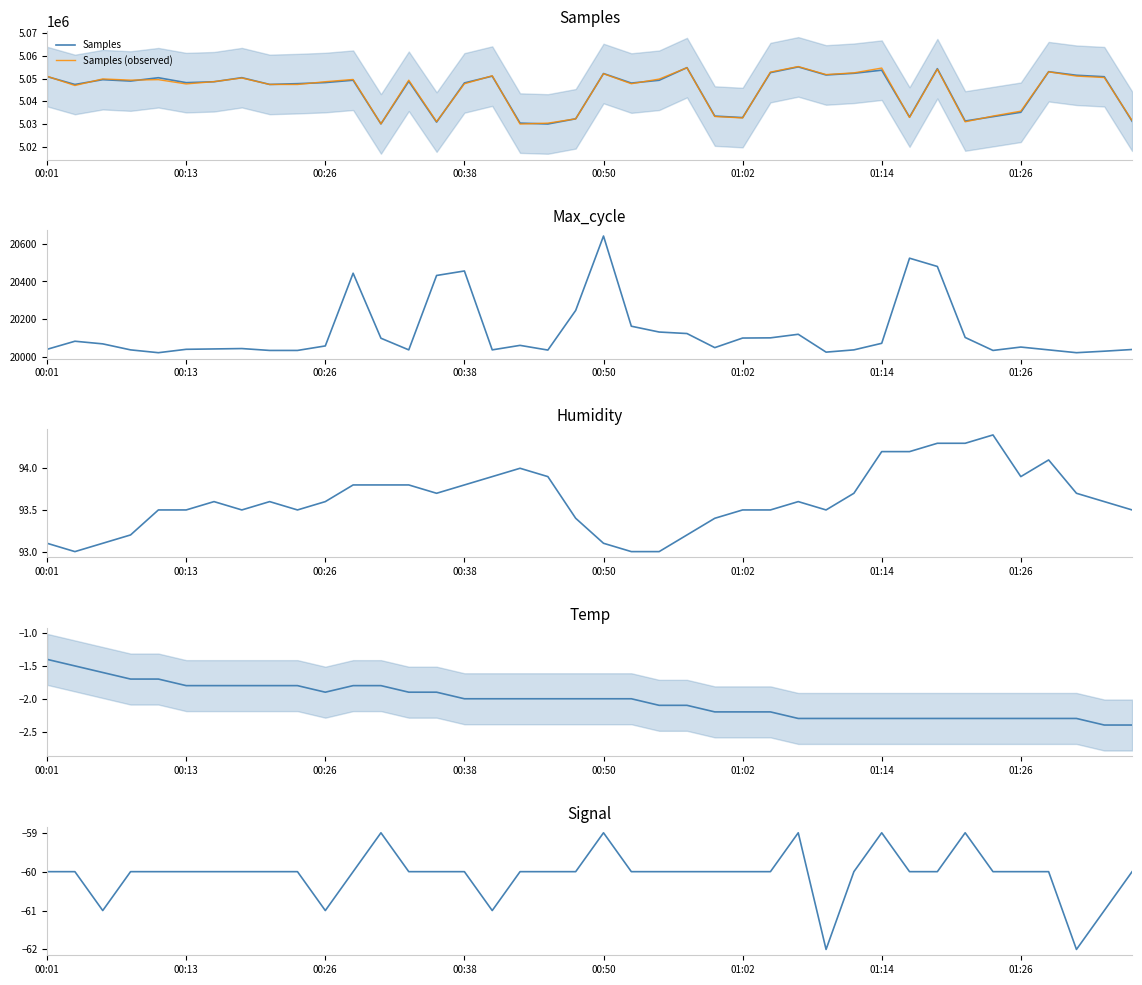

True or false: Temp and Max_cycle intersect in this chart.

False